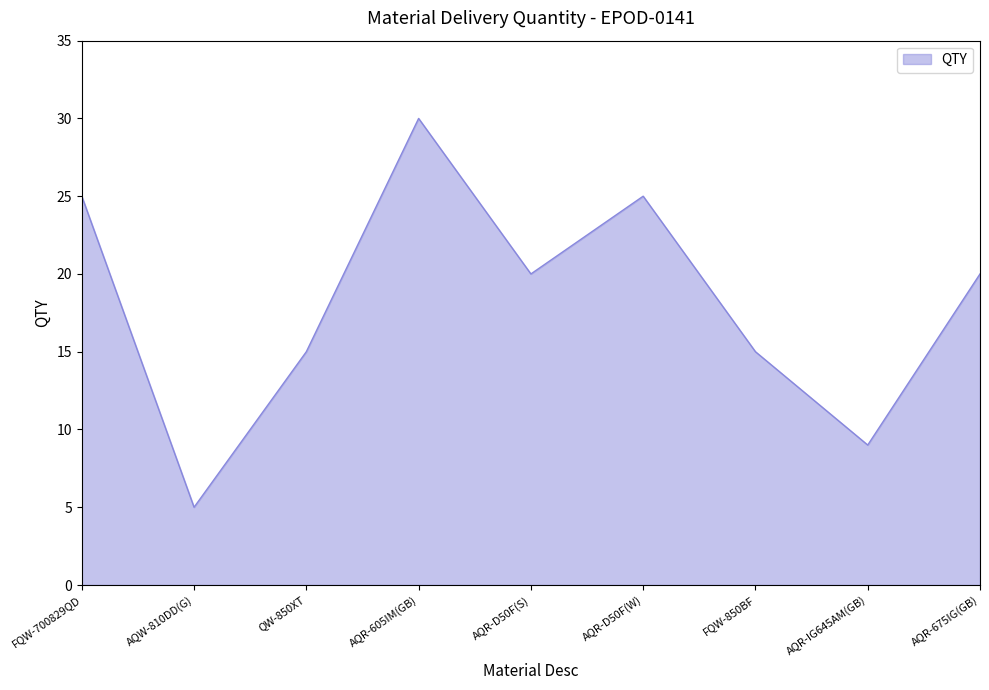

What position from the left is FQW-850BF?

7